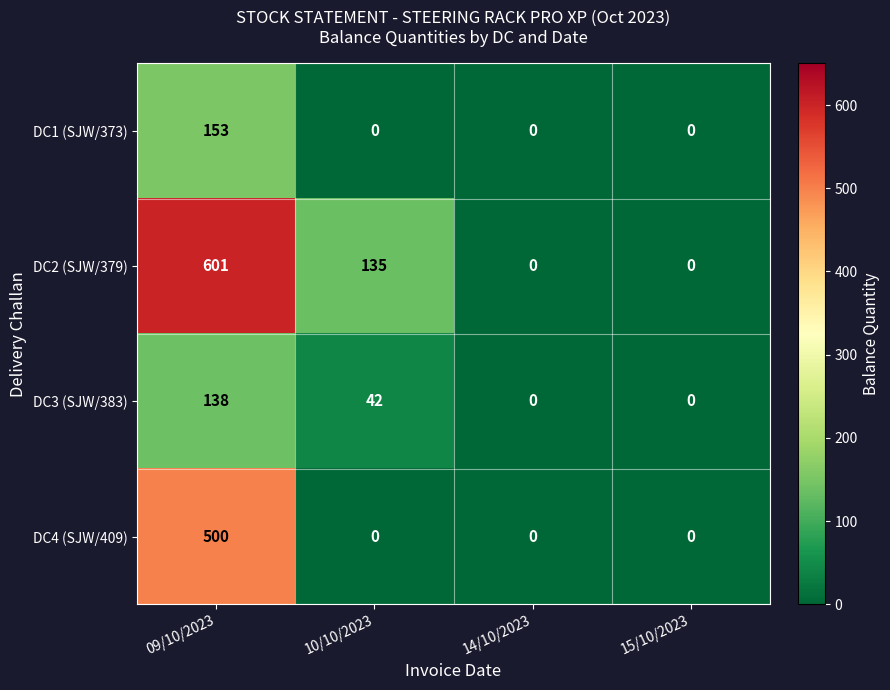

Between 10/10/2023 and 15/10/2023, which series saw the biggest shift?

DC2 (SJW/379)